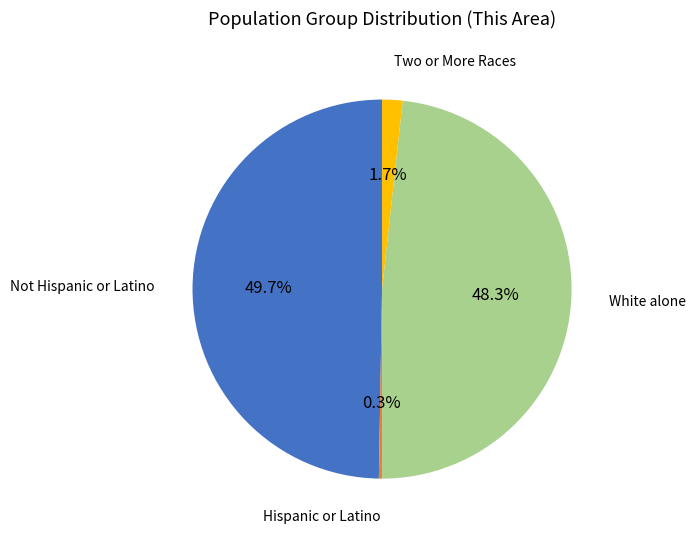

Is there a majority slice in this chart?

No